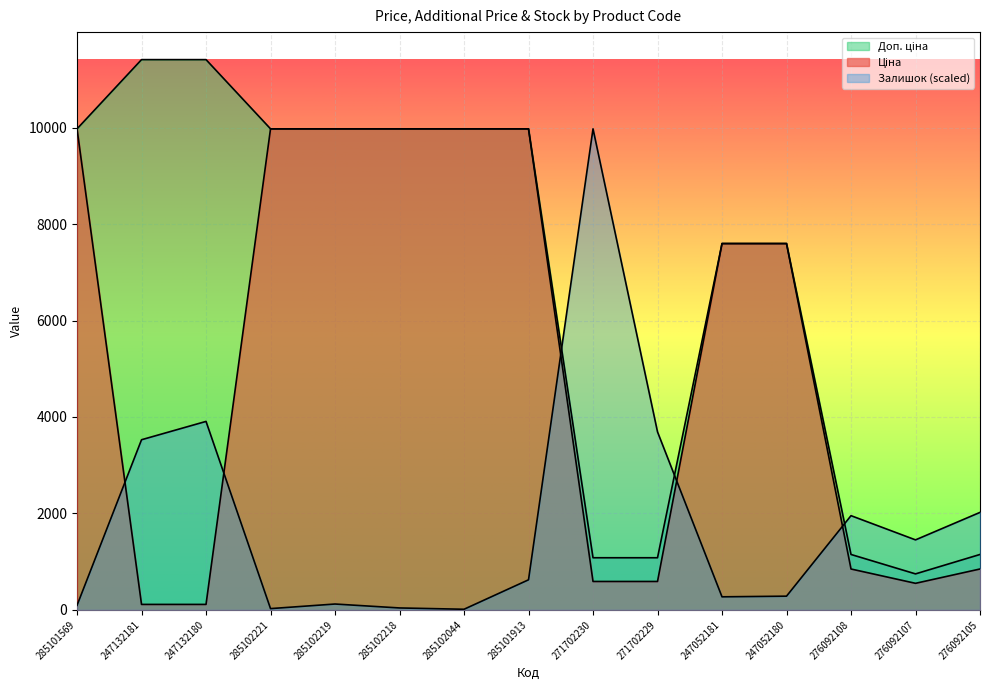

How many times do Ціна and Залишок cross each other?

5